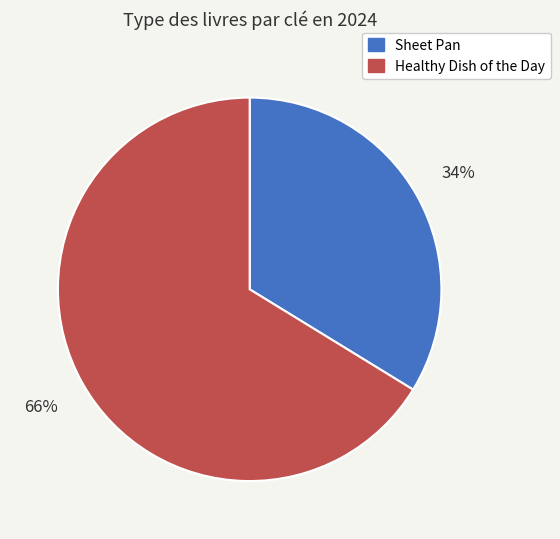

To the nearest percent, what percentage of the pie is Healthy Dish of the Day?

66%